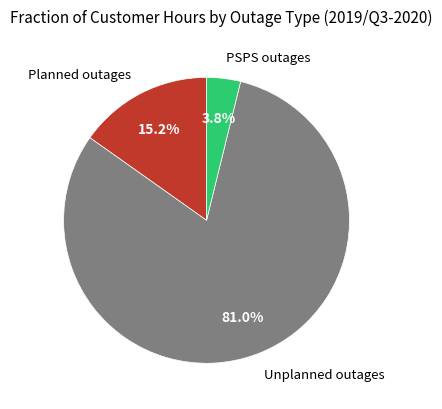

Between Planned outages and Unplanned outages, which is larger?

Unplanned outages